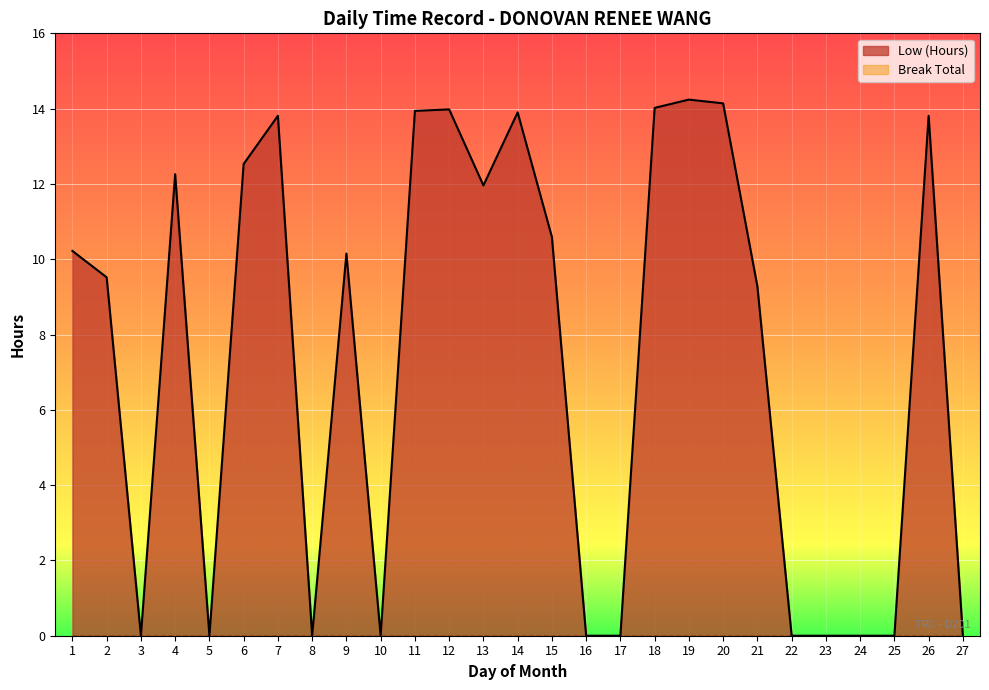

Is it true that the value at 18 is 3.1?

False